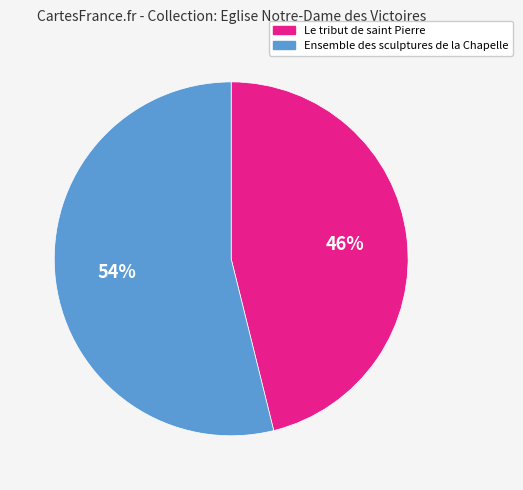

How many slices are in this pie chart?

2